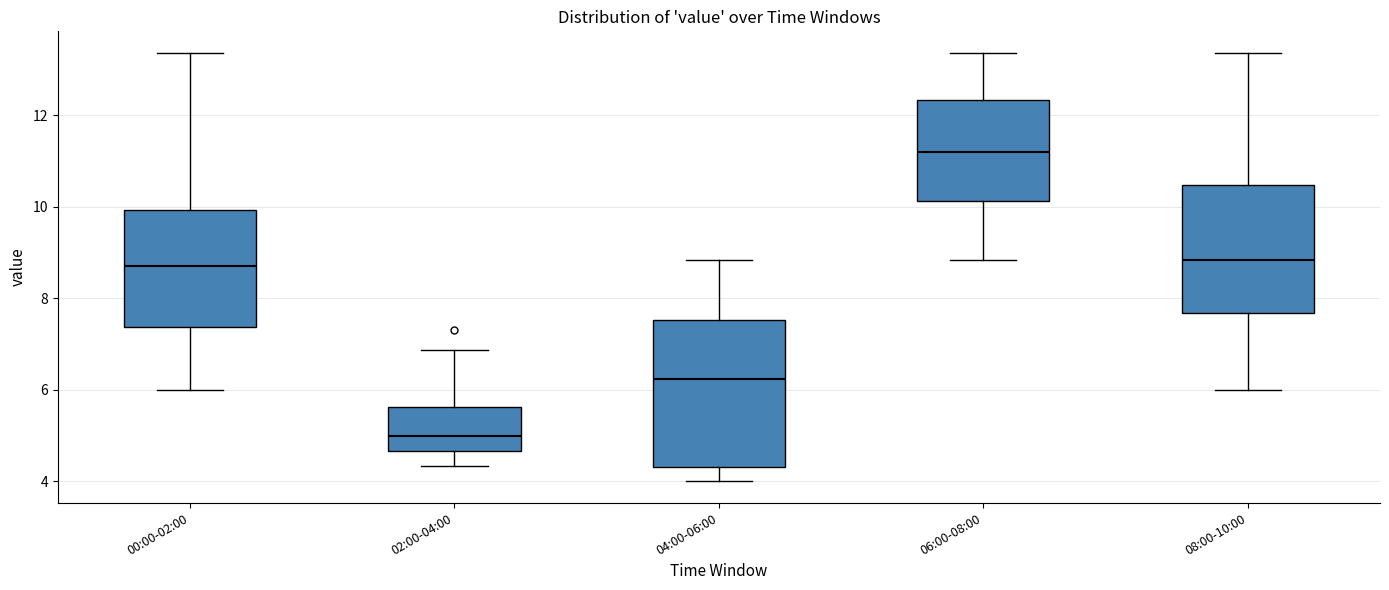

Which box is the tallest, from its lower edge to its upper edge?

04:00-06:00